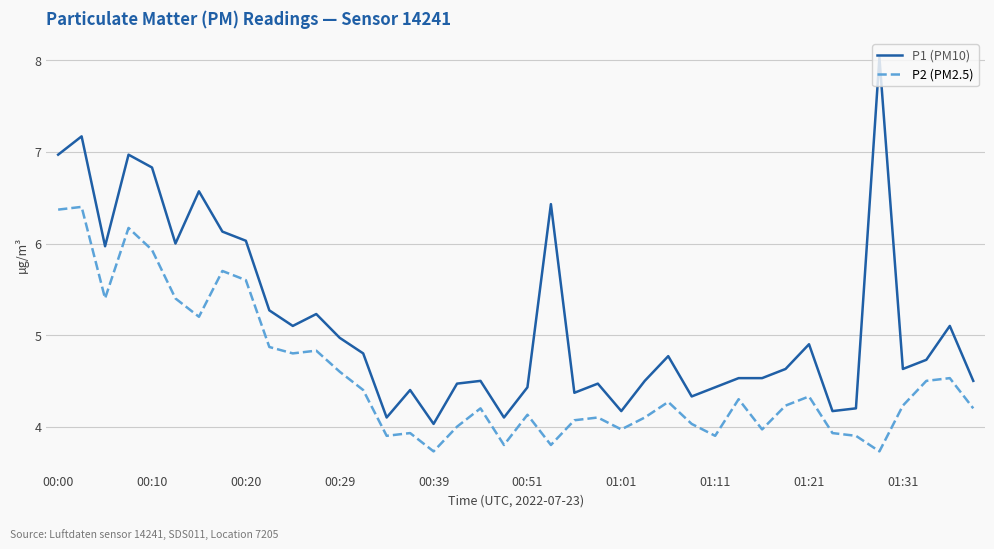

Does the chart display data point markers on the line(s)?

No